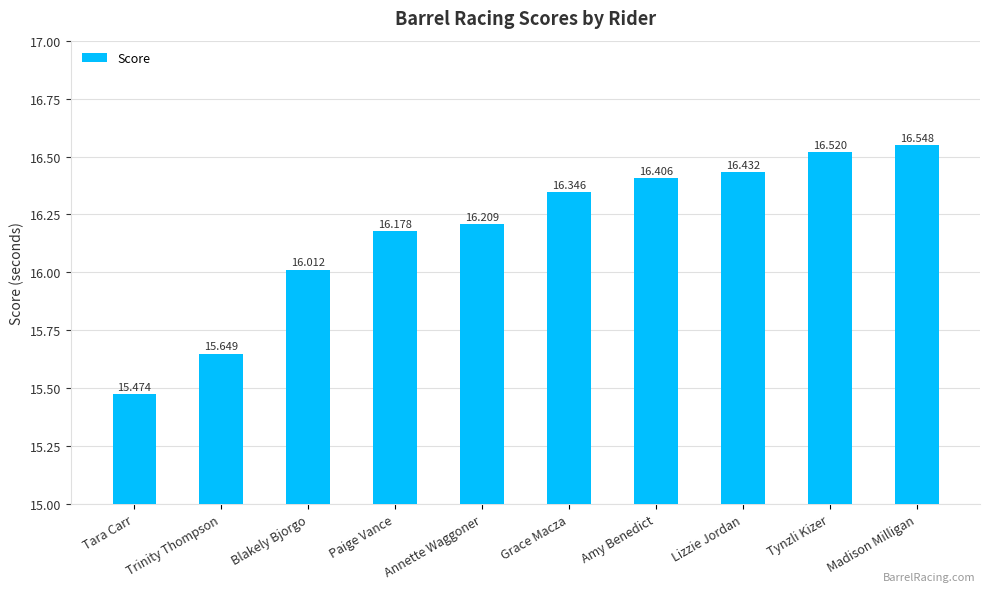

How many data points does each series have?

10